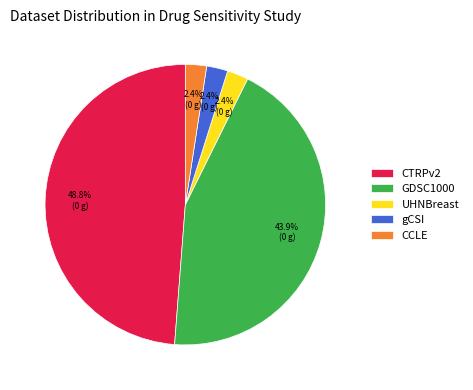

Which category has the biggest portion of the pie?

CTRPv2